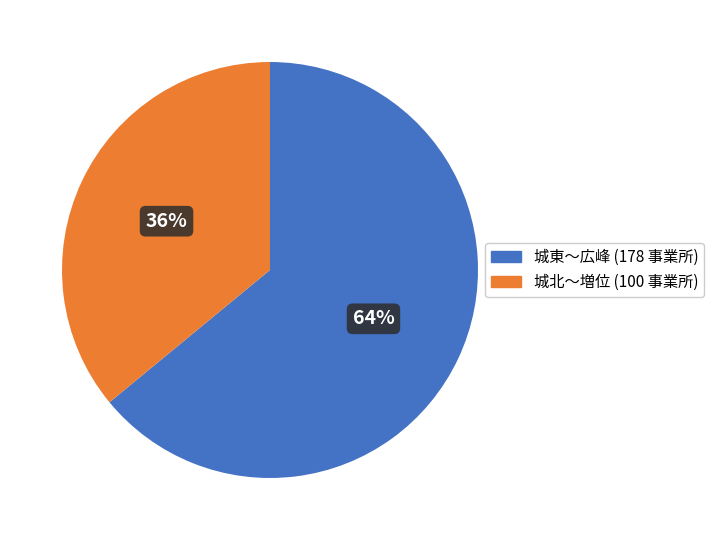

To the nearest percent, what is the average slice percentage?

50%